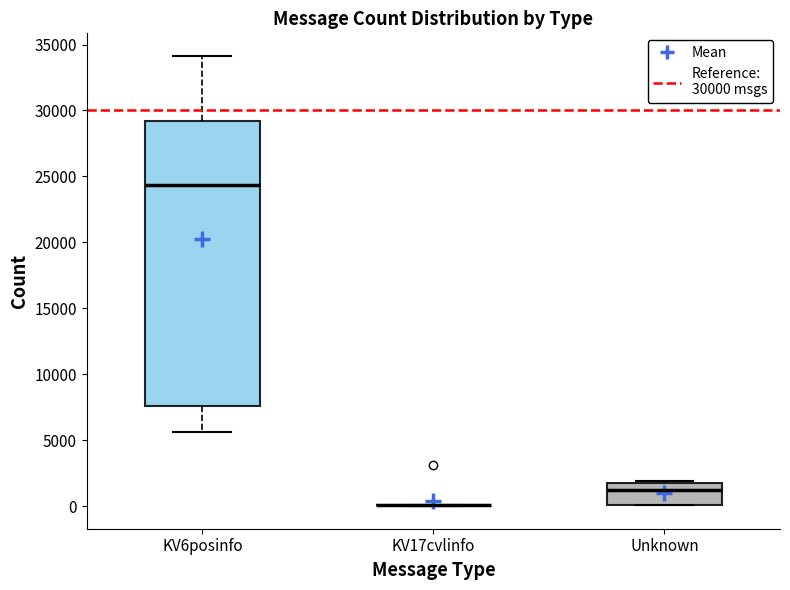

Where does the median line of the box for KV6posinfo sit on the y-axis? The values are not printed on the chart, so give them approximately, as read against the axis.

24500